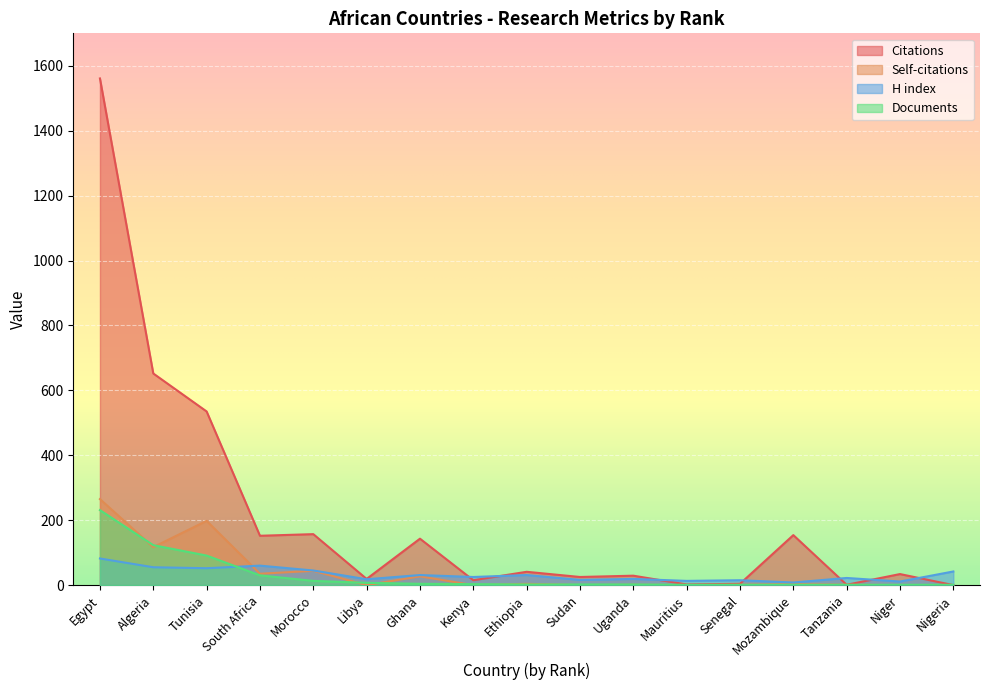

What value does the H index series have at Tanzania, to the nearest 5?

20